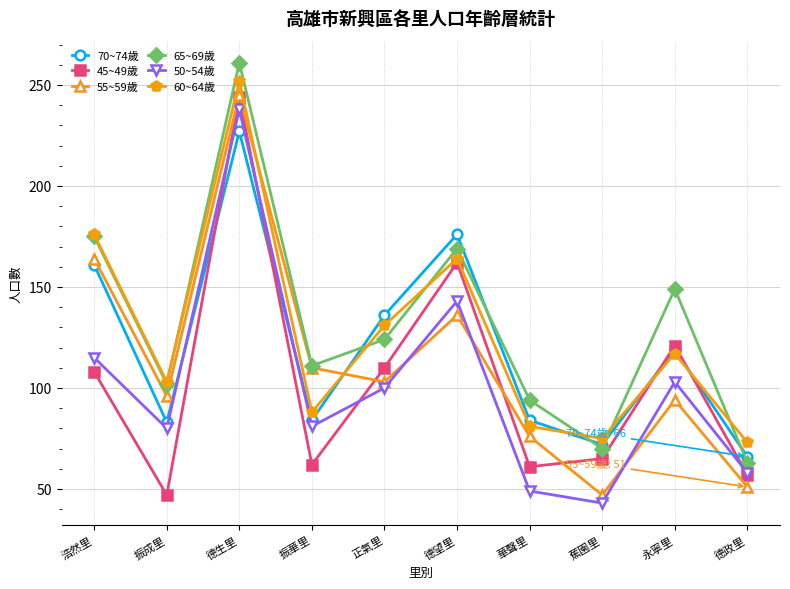

After their last crossing, which series has the higher values: 65~69歲 or 70~74歲?

70~74歲